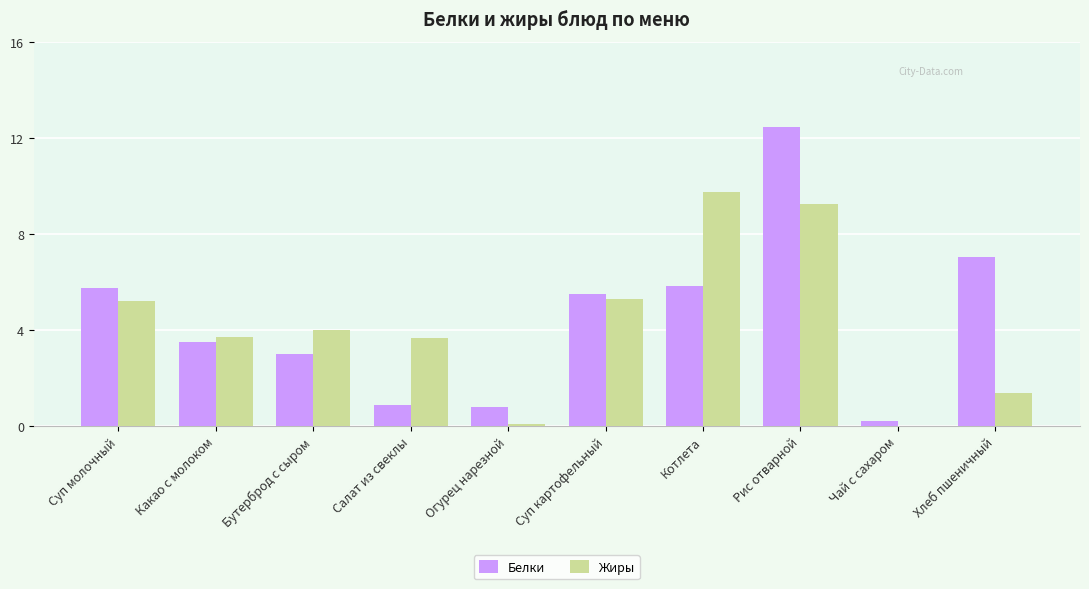

What is the maximum value shown in the chart?

12.4